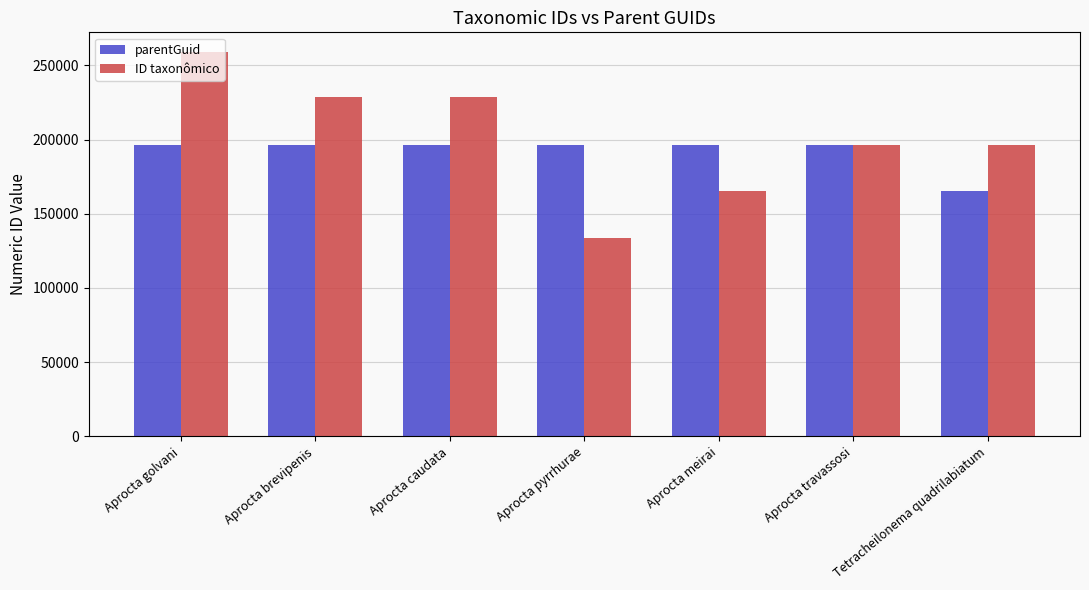

What are all the series names shown in the legend?

parentGuid, ID taxonômico